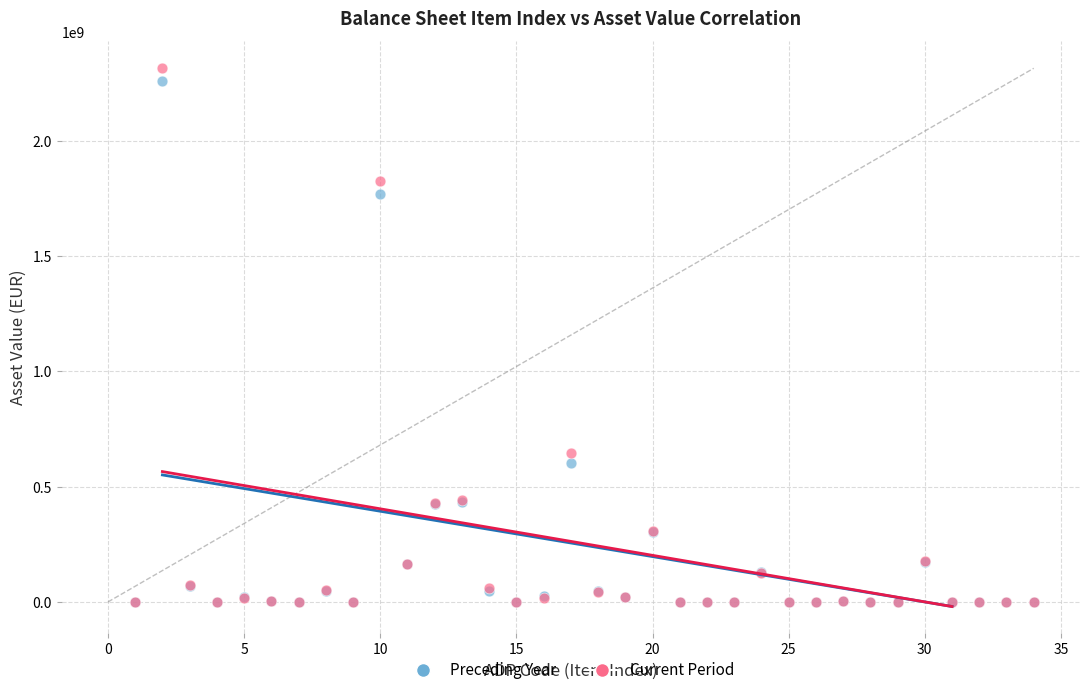

Across all series, what Y value is closest to 1157800000?

647300000